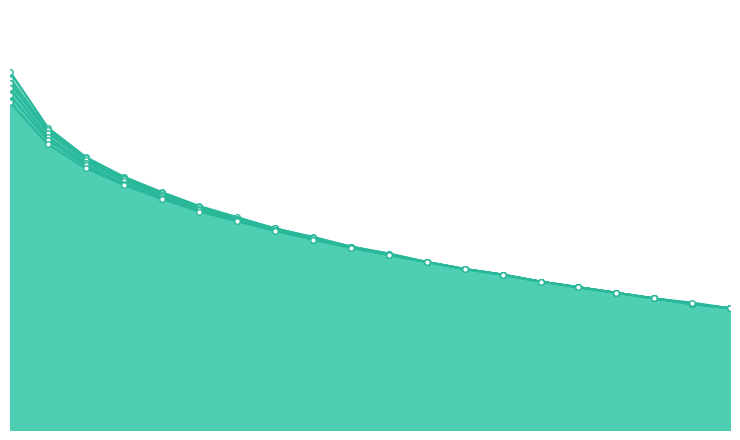

What is the lowest value of the 23-29 series?

0.9